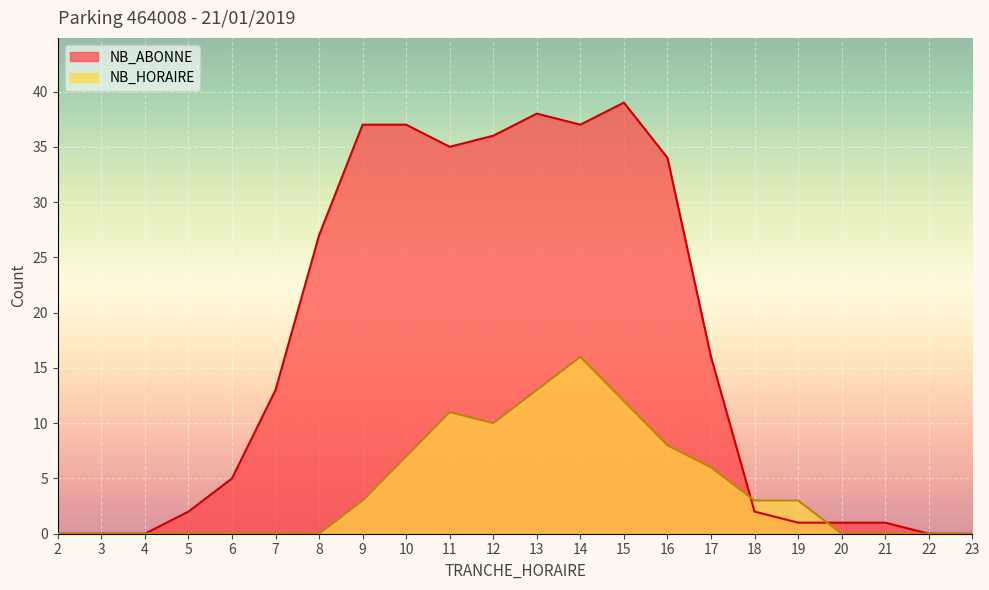

How many lines are shown in the chart?

2